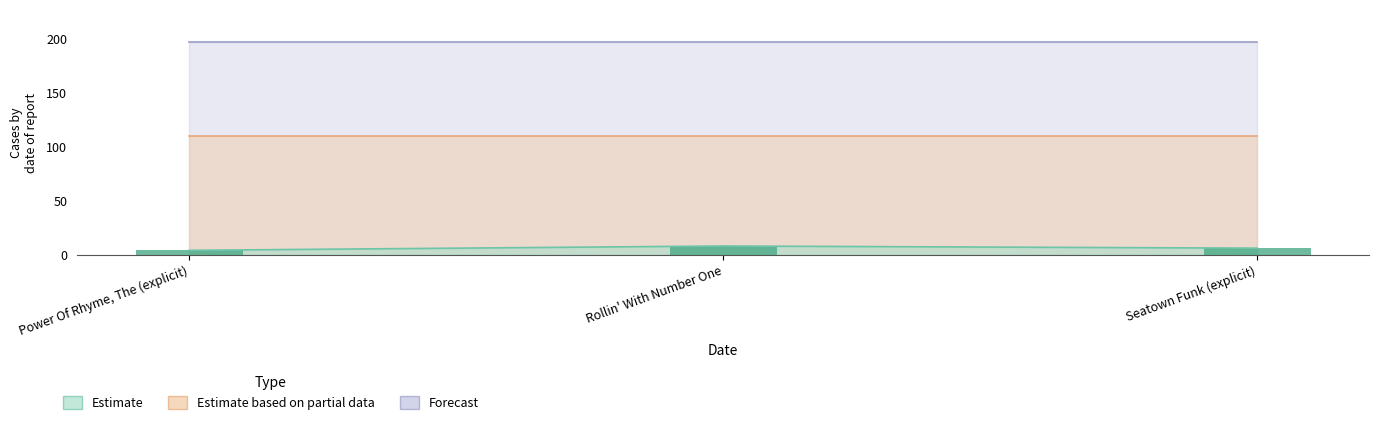

Between Seatown Funk (explicit) and Power Of Rhyme, The (explicit), which is larger?

Seatown Funk (explicit)